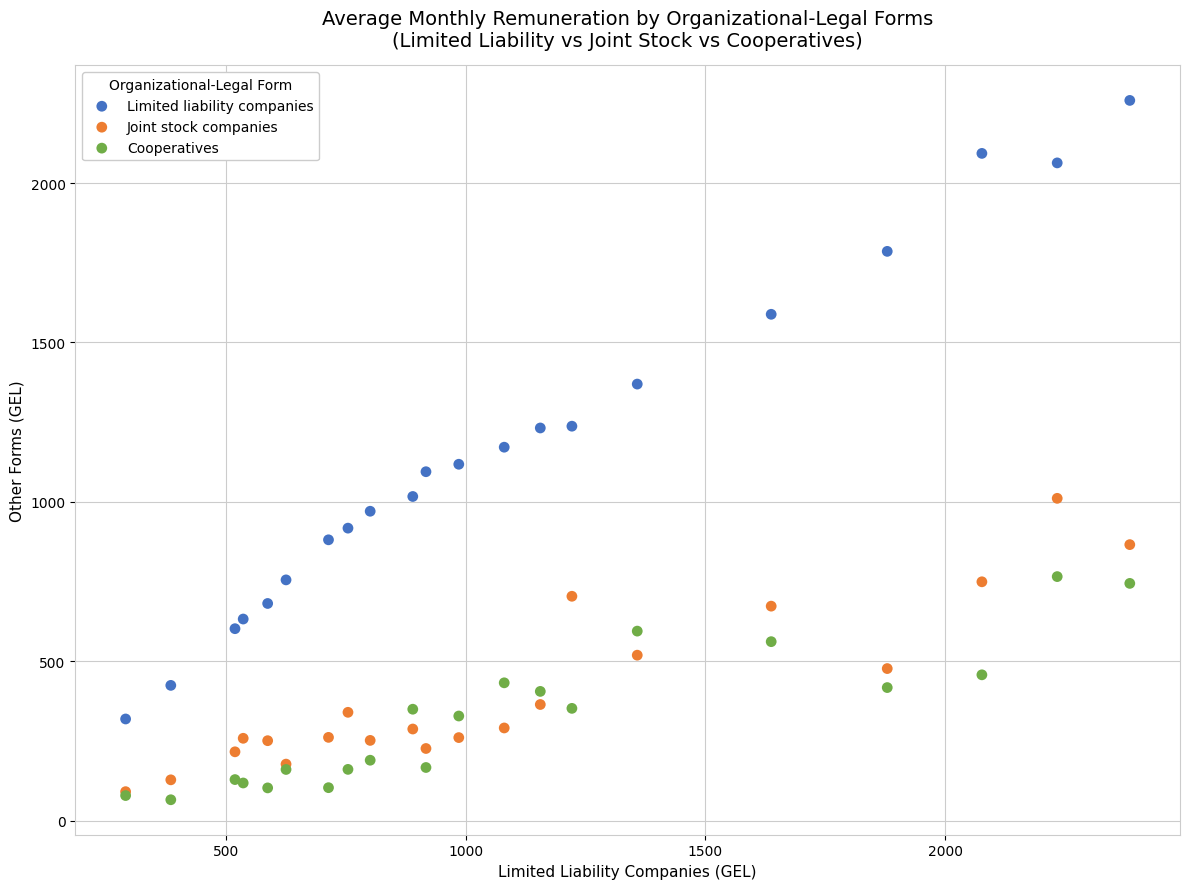

What are all the series names shown in the legend?

Limited liability companies, Joint stock companies, Cooperatives